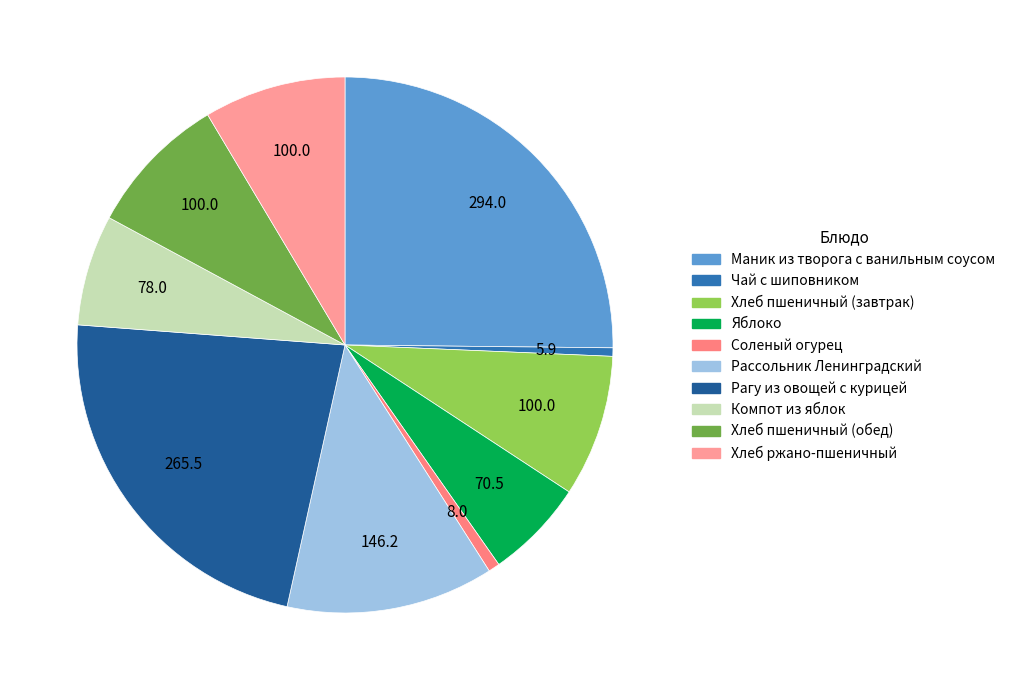

To the nearest percent, what is the combined percentage of Маник из творога с ванильным соусом and Хлеб ржано-пшеничный?

34%